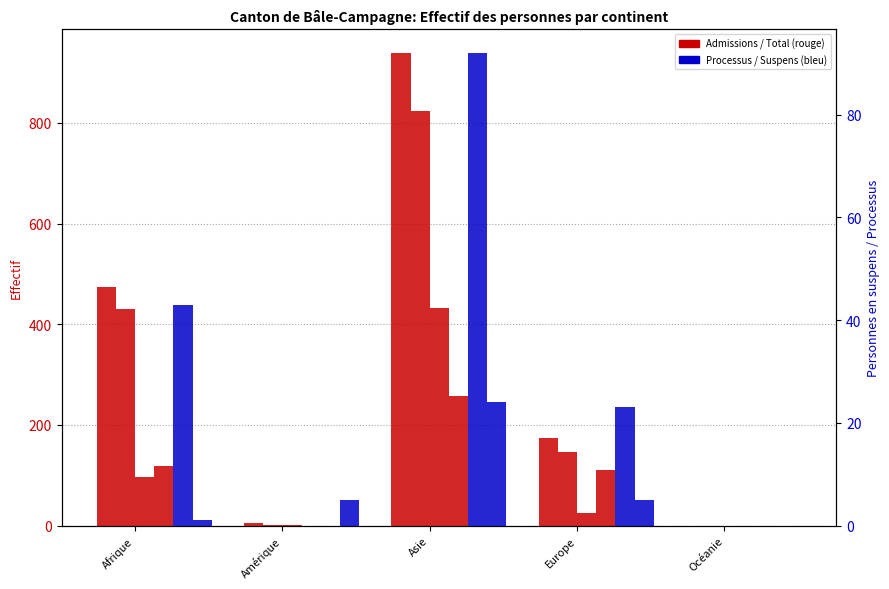

What is the total value across all series at Europe?

461